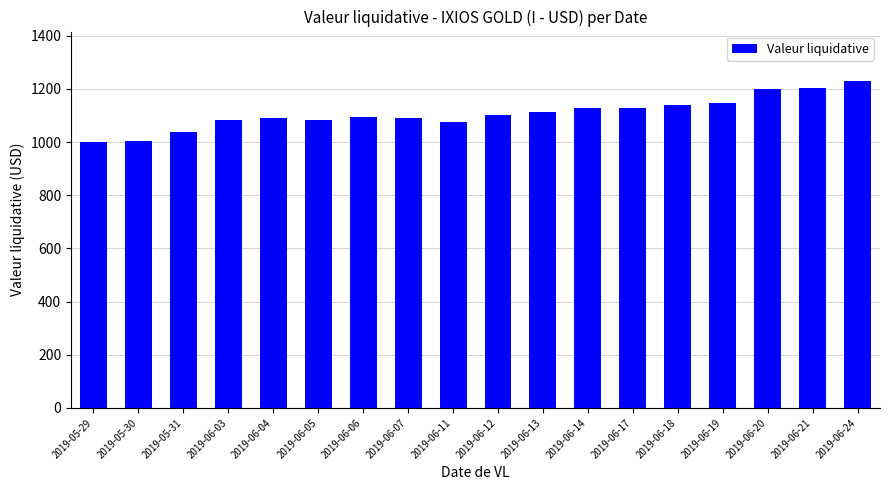

What is the sum of the values at 2019-06-07 and 2019-06-20?

2289.3